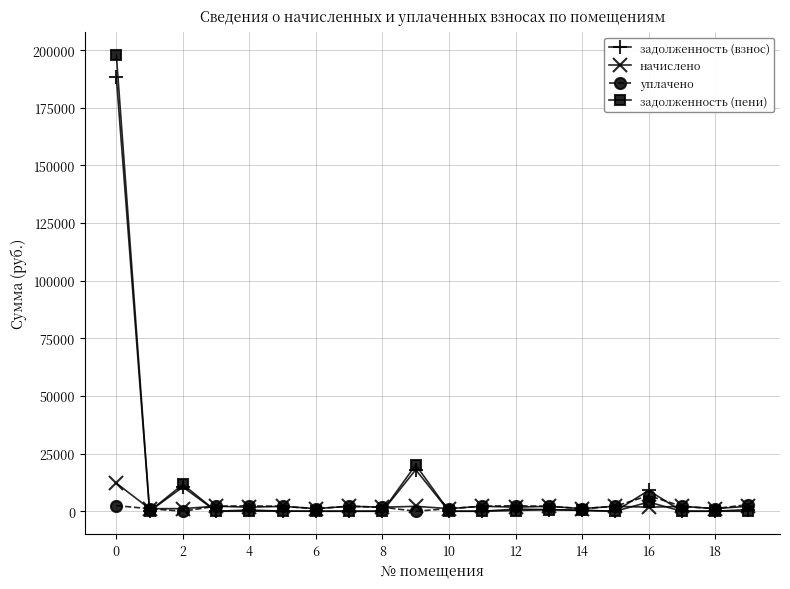

Which series has the largest range (max minus min)?

задолженность (пени)